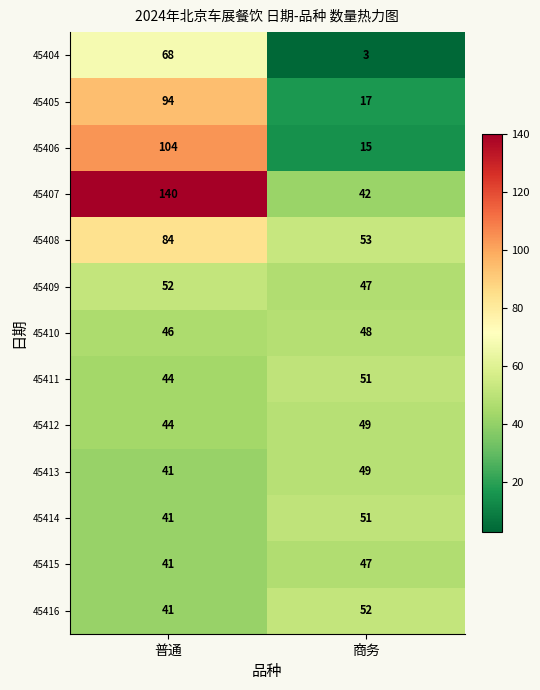

Which series has the largest range (max minus min)?

45407